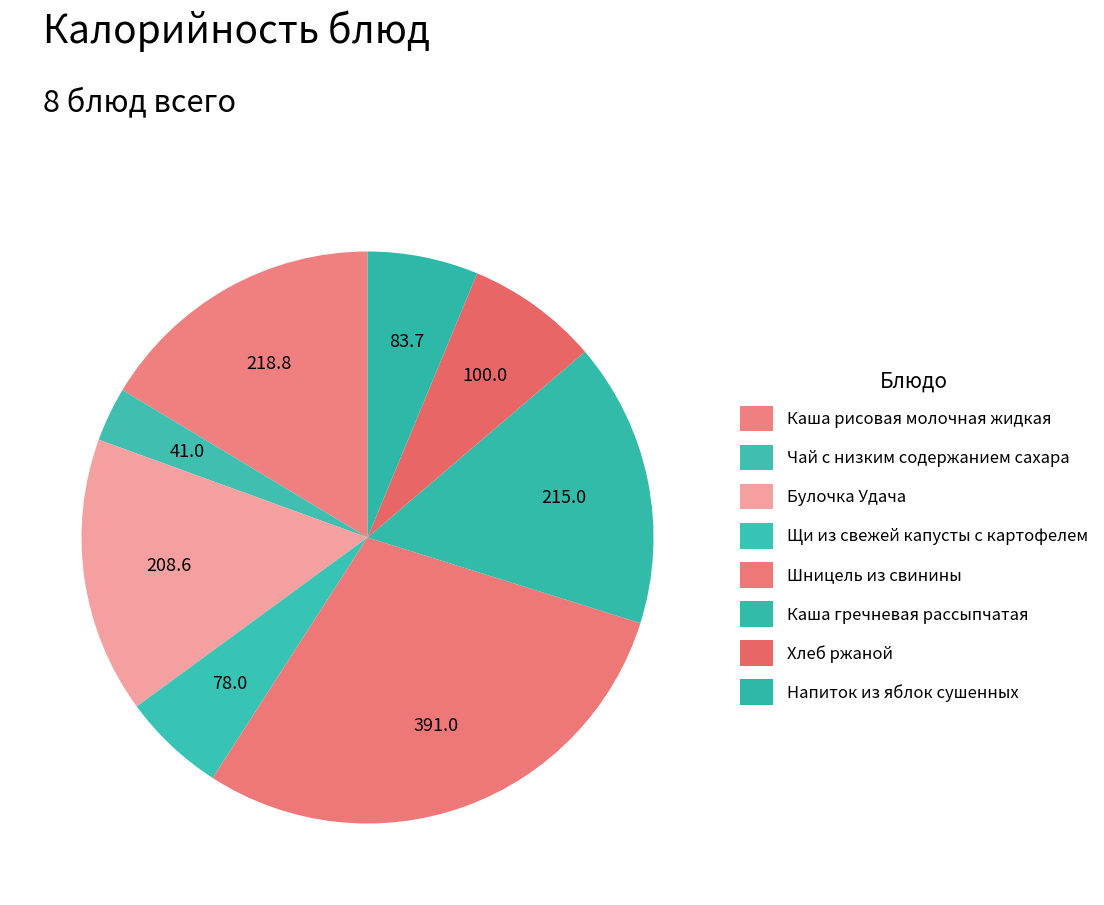

Approximately how many times larger is the value at Булочка Удача compared to Каша гречневая рассыпчатая?

1.0